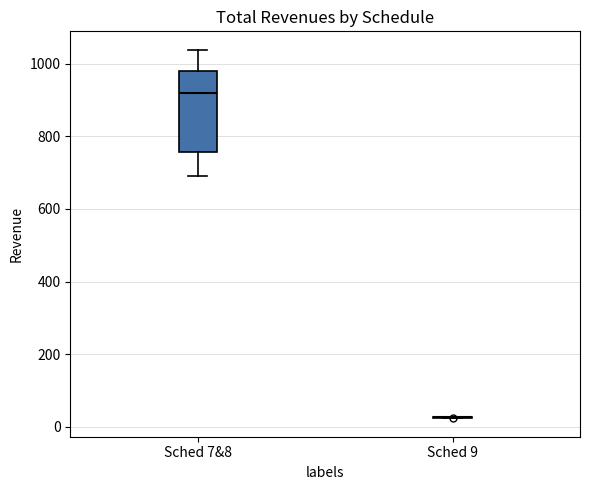

Reading left to right, transcribe this box plot: for each box, give where its median line is, the range the box spans, and where its two whiskers end, as read against the y-axis. The values are not printed on the chart, so give them approximately, as read against the axis.

Sched 7&8: median 920, box 760 to 980, whiskers 680 to 1040
Sched 9: box collapsed to a line at 20, whiskers 20 to 20